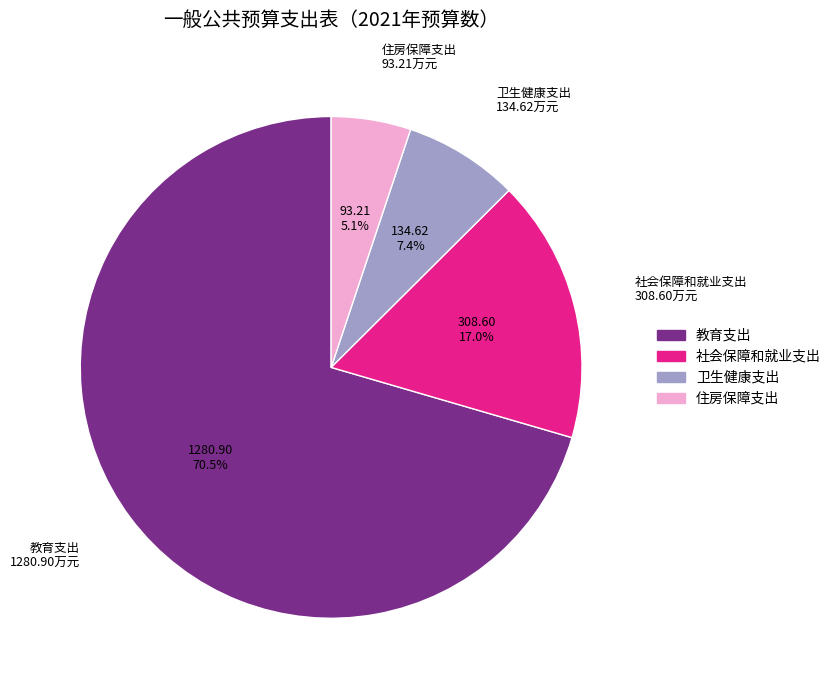

True or false: 社会保障和就业支出 accounts for 17% of the total.

True